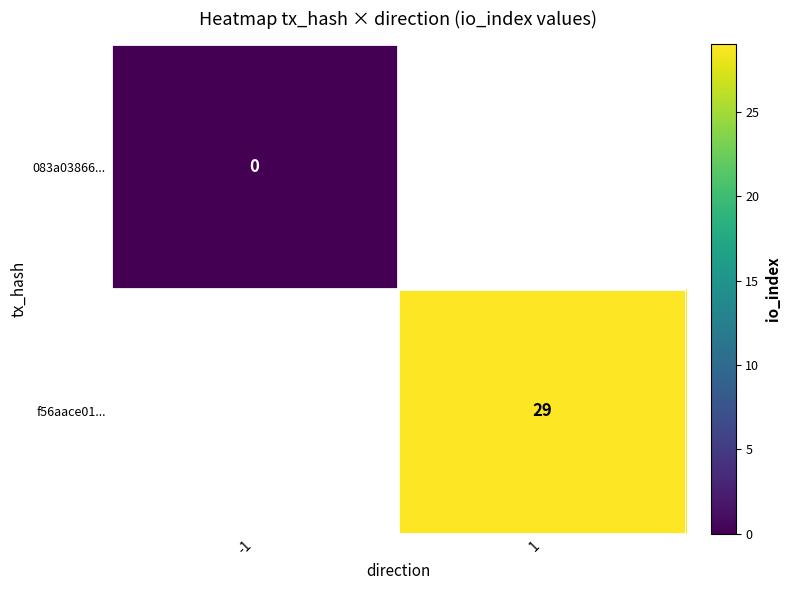

True or false: f56aace01... has a value of 8.3 at 1.

False